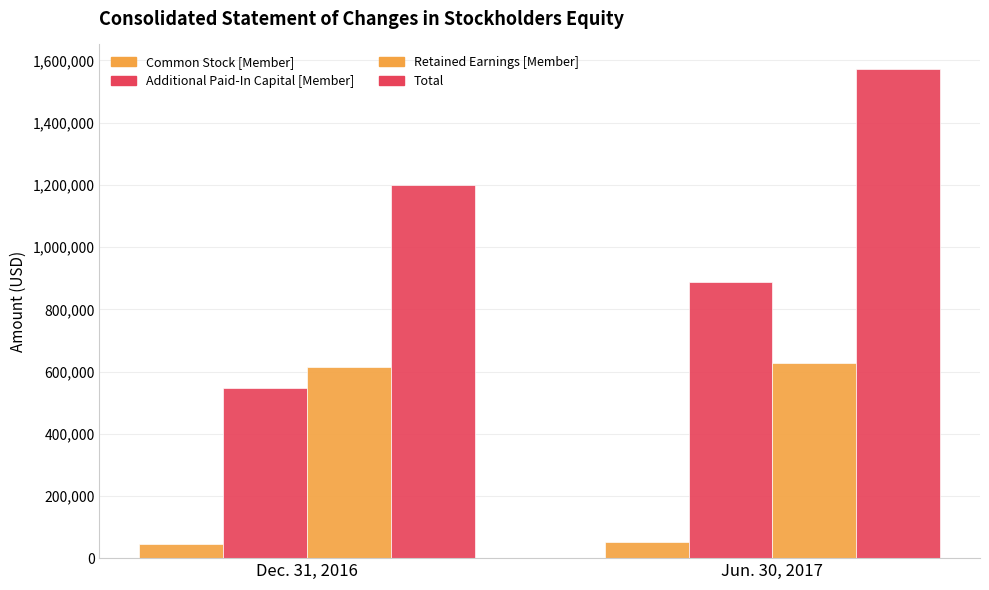

True or false: Retained Earnings [Member] has a value of 257489 at Dec. 31, 2016.

False